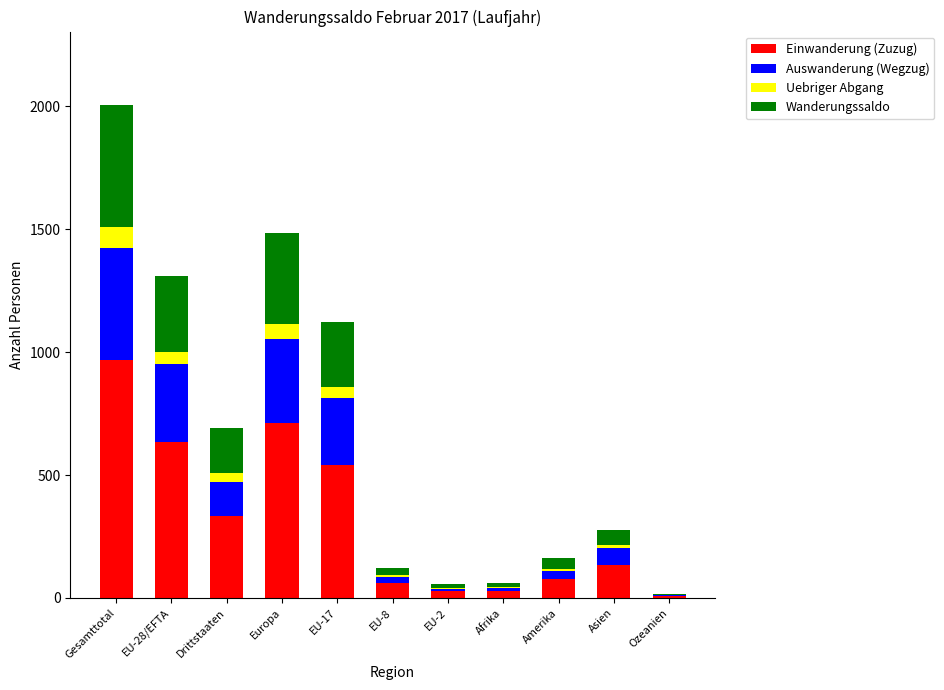

What is the maximum value for Einwanderung (Zuzug)?

968